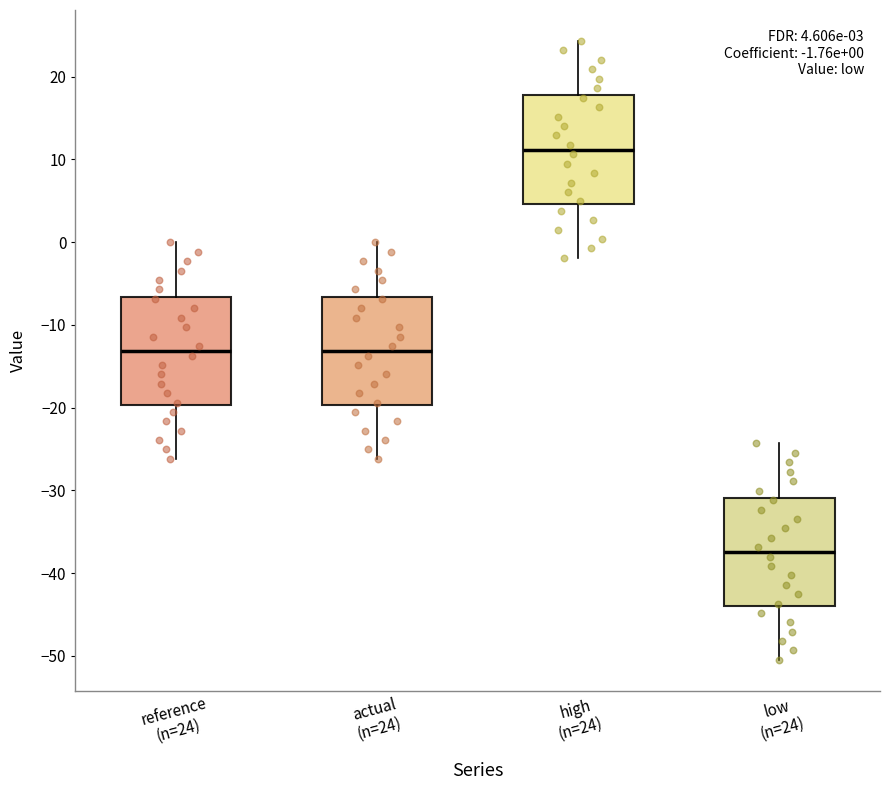

Which box's median line is the highest?

high (n=24)